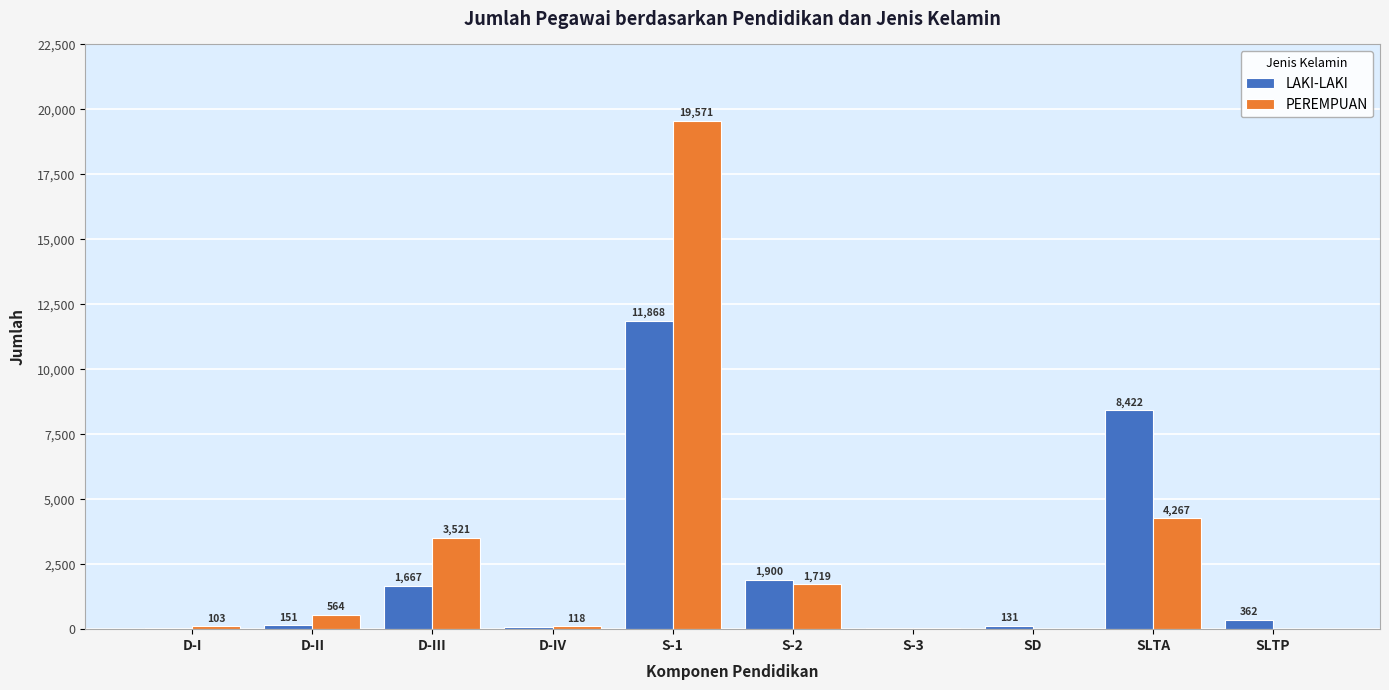

Does the chart contain stacked bars?

No